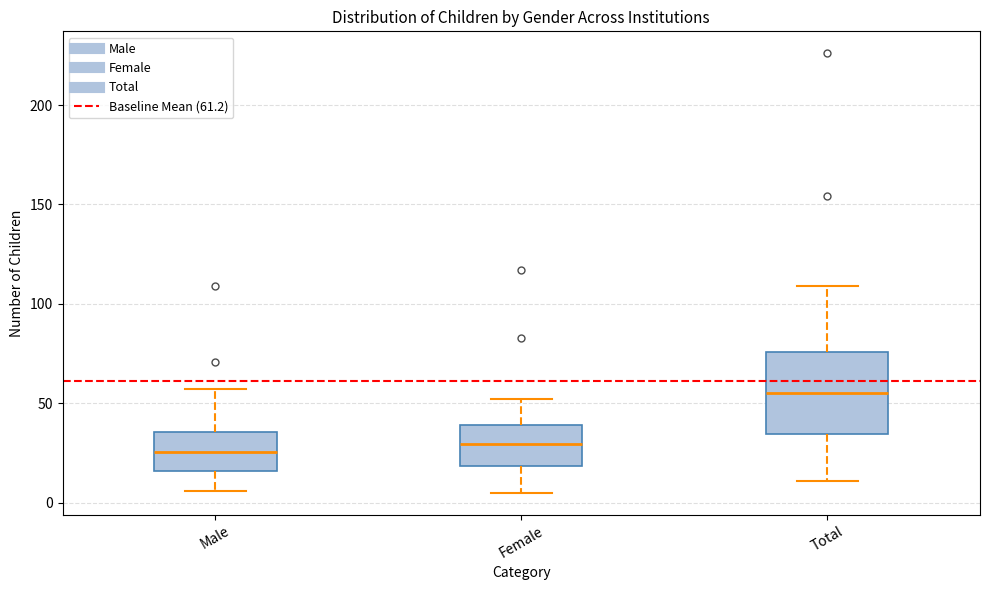

Reading left to right, transcribe this box plot: for each box, give where its median line is, the range the box spans, and where its two whiskers end, as read against the y-axis. The values are not printed on the chart, so give them approximately, as read against the axis.

Male: median 25, box 15 to 35, whiskers 5 to 55
Female: median 30, box 20 to 40, whiskers 5 to 50
Total: median 55, box 35 to 75, whiskers 10 to 110